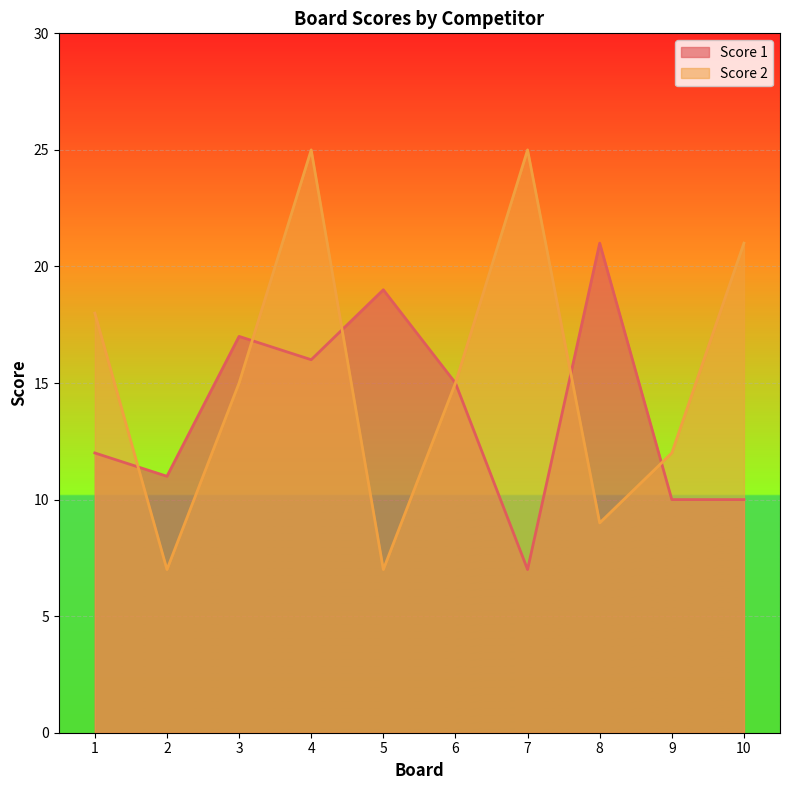

At 6, list the series in order from smallest to largest.

Score 1, Score 2